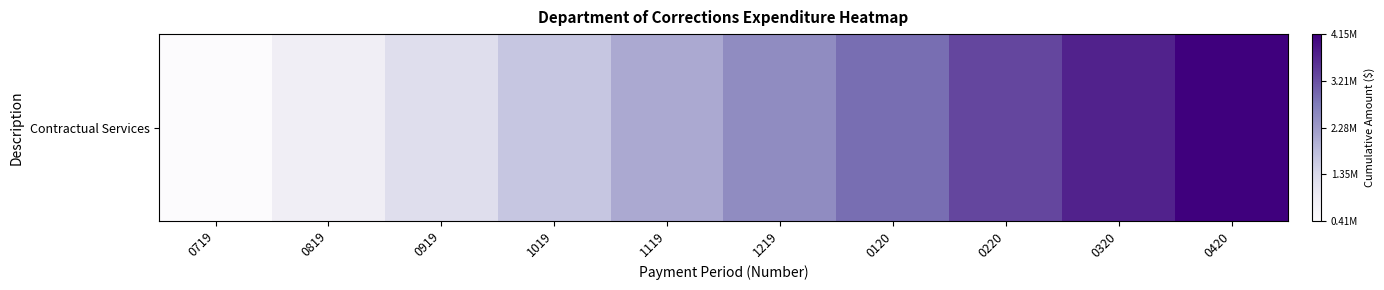

What is the difference between the maximum and second lowest values?

3316407.3